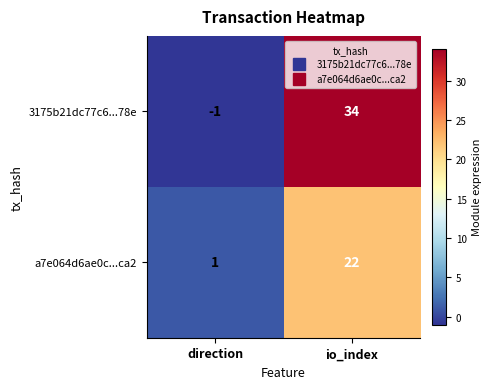

At which category does the chart reach its minimum across all series?

direction